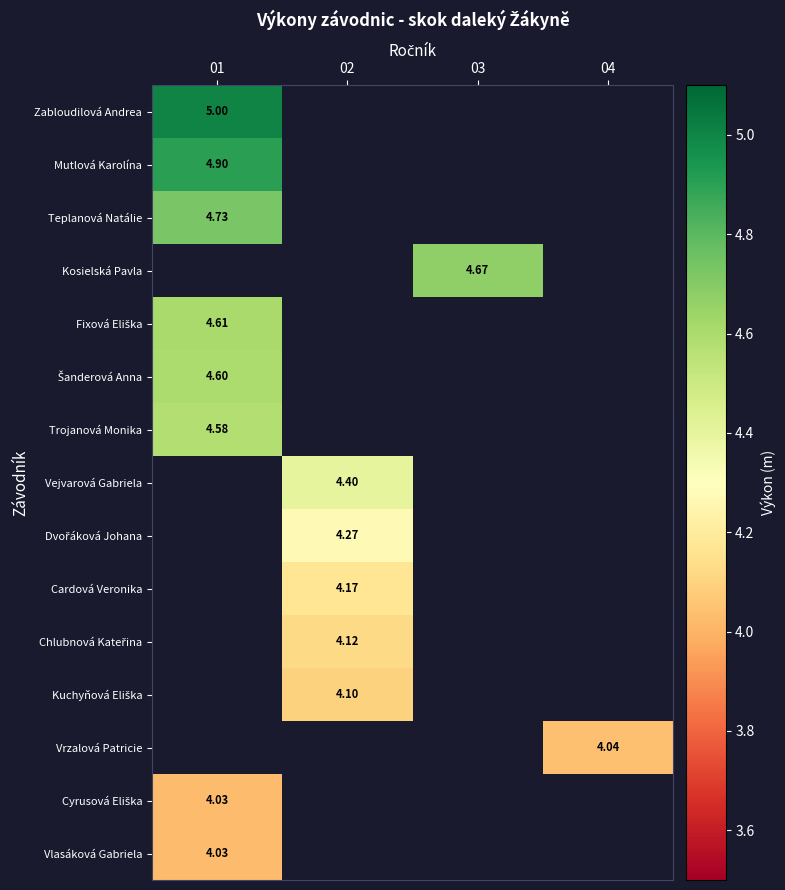

How many categories are shown in the chart?

4